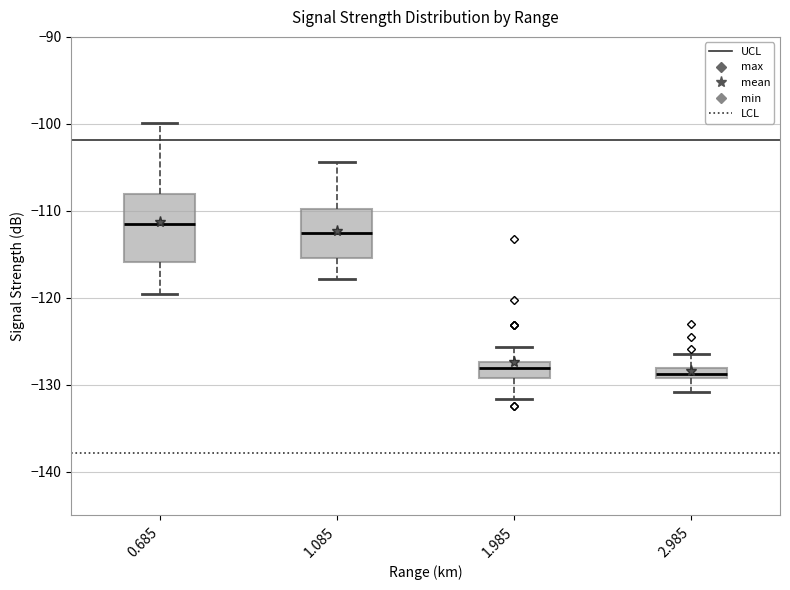

Which box is the tallest, from its lower edge to its upper edge?

0.685